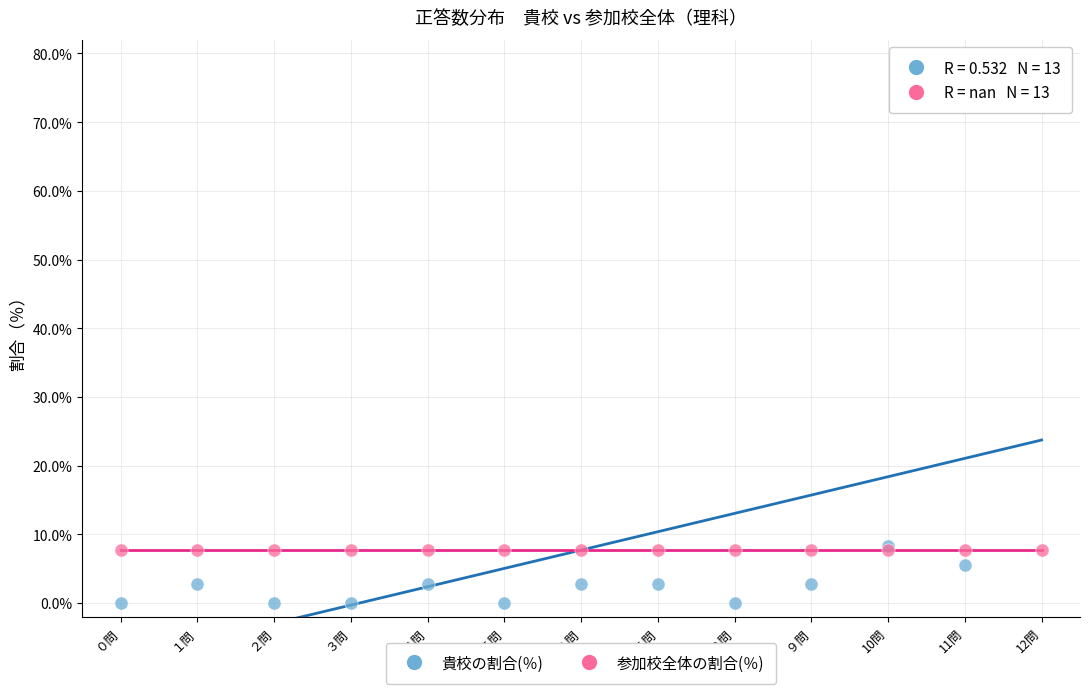

Which series contains the highest Y value?

貴校の割合(％)